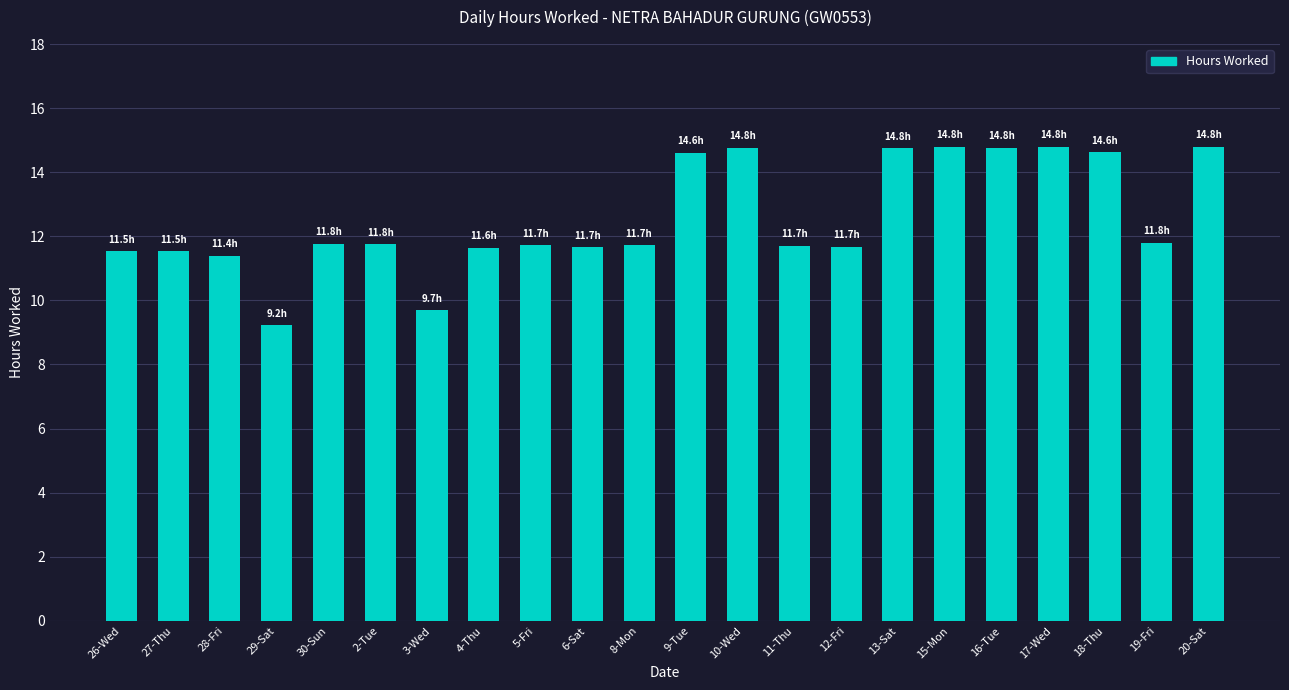

At which category does the chart reach its minimum across all series?

29-Sat